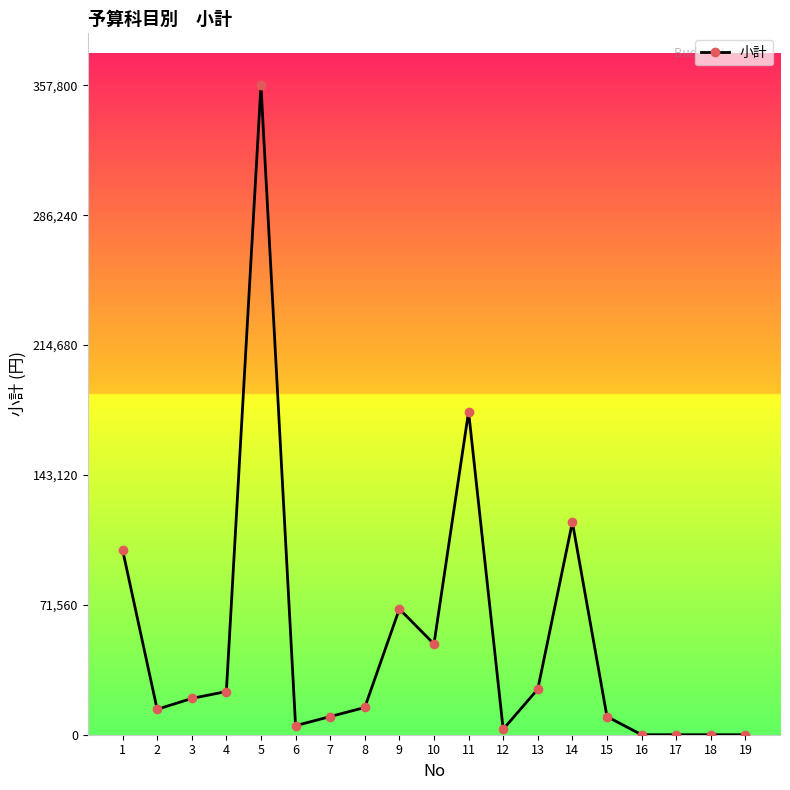

What is the difference between the second highest and minimum values?

178024